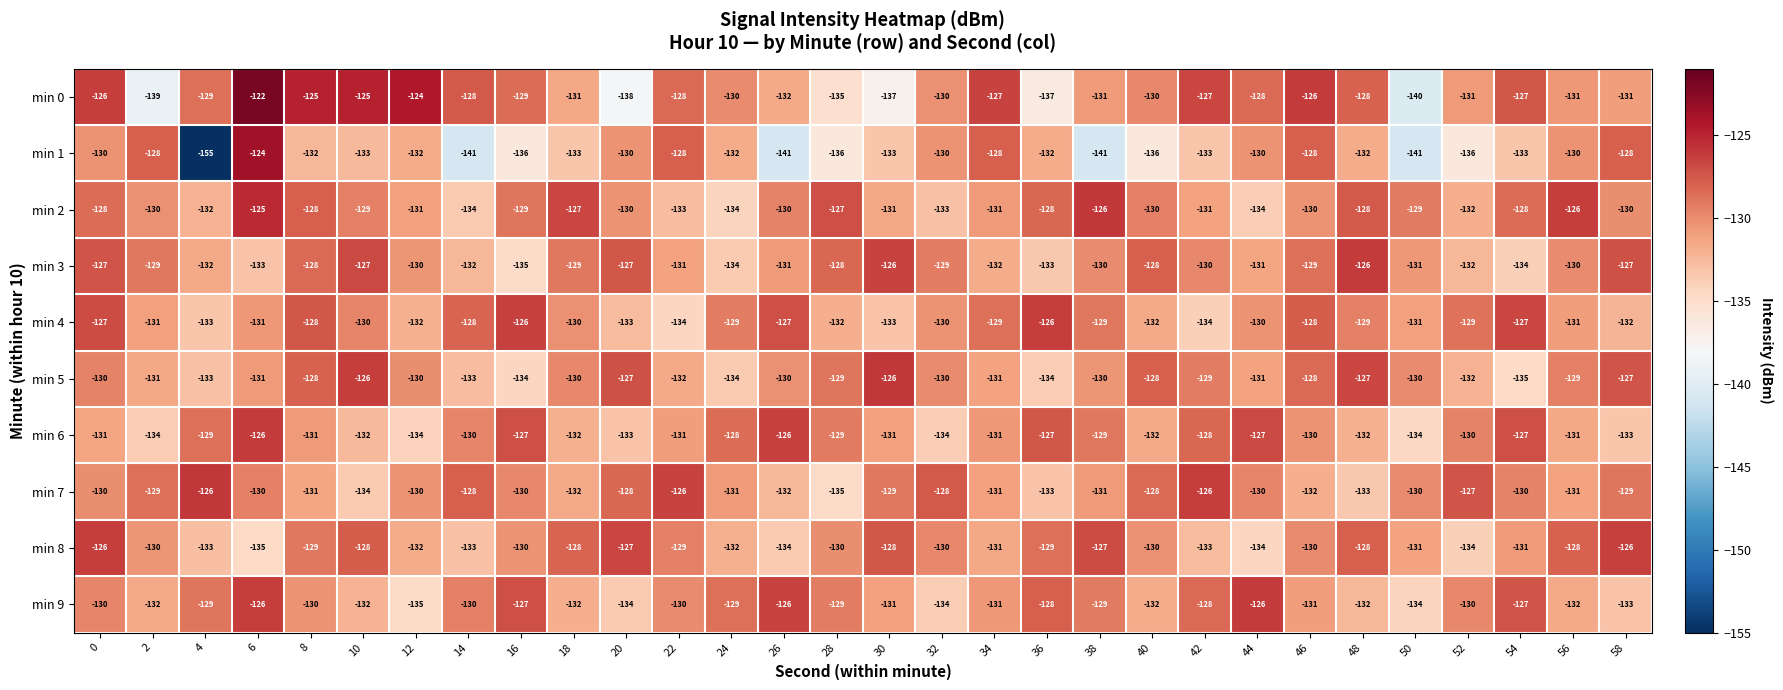

Is the value of min 4 at 28 greater than the value of min 3 at 0?

No